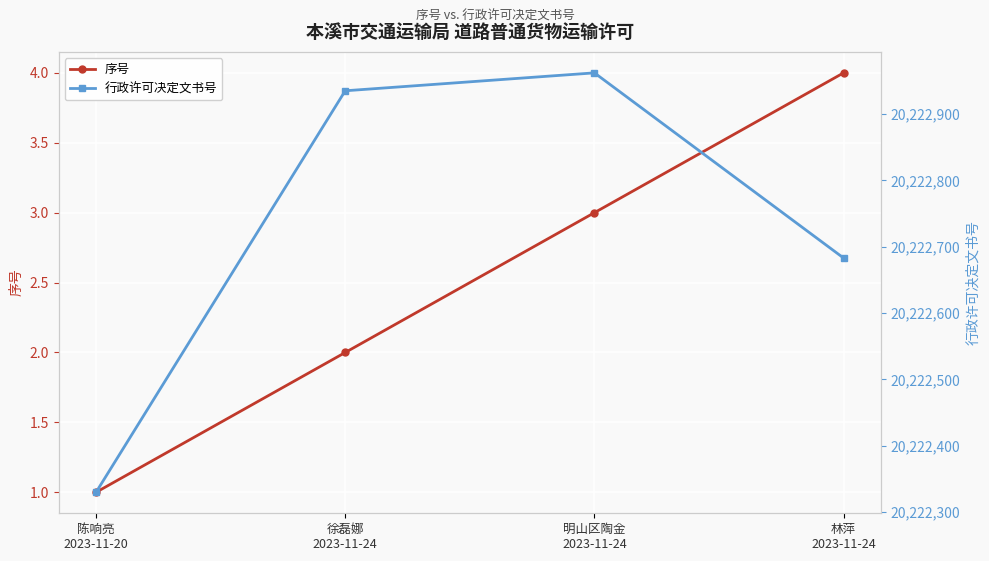

What is the sum of the 行政许可决定文书号 values at 明山区陶金
2023-11-24 and 陈响亮
2023-11-20?

40445292